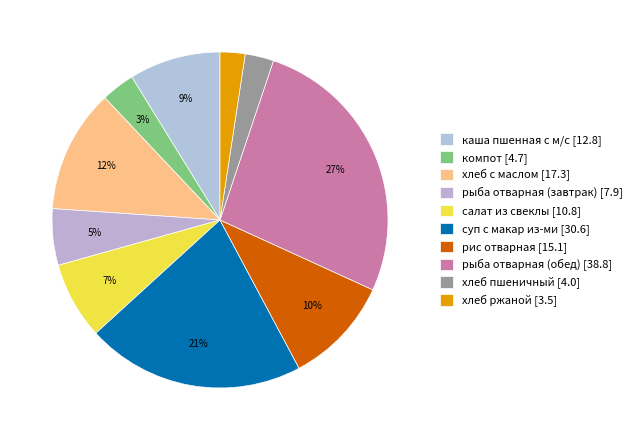

What is the change in value from суп с макар из-ми to рис отварная?

-15.5